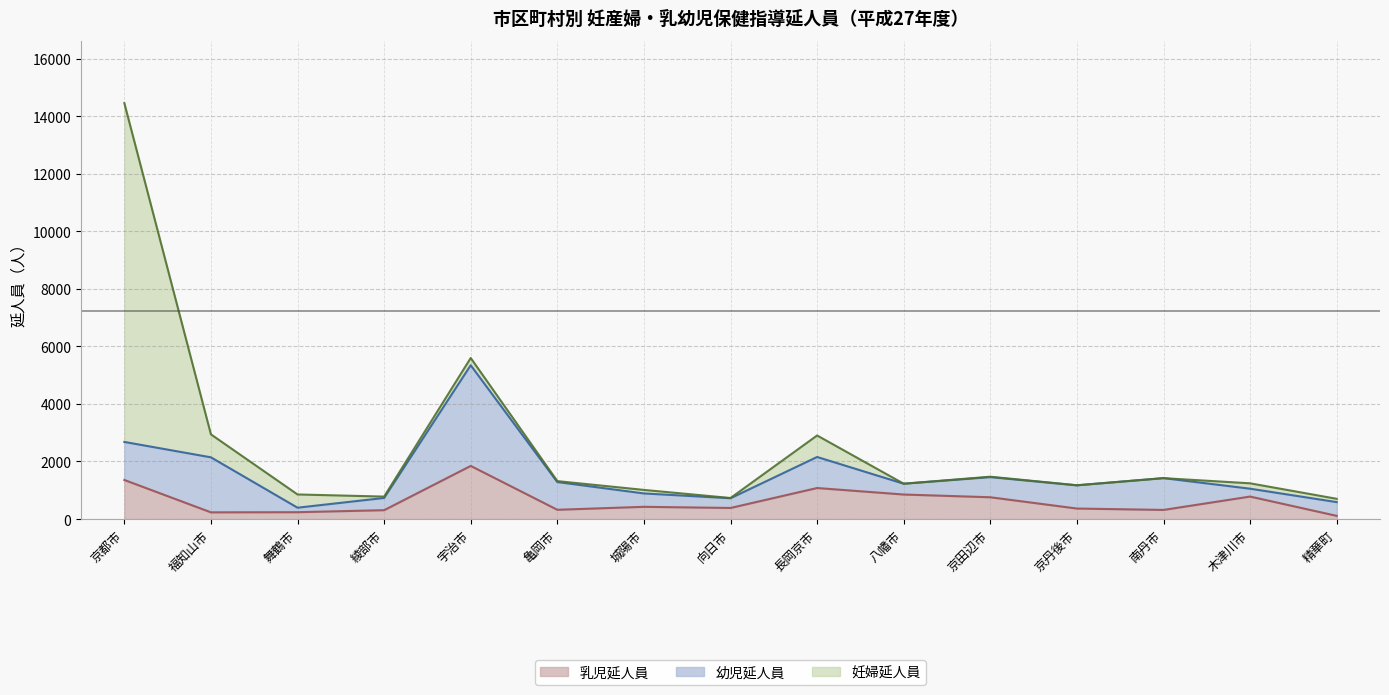

Where is the first local minimum for 妊婦延人員?

綾部市